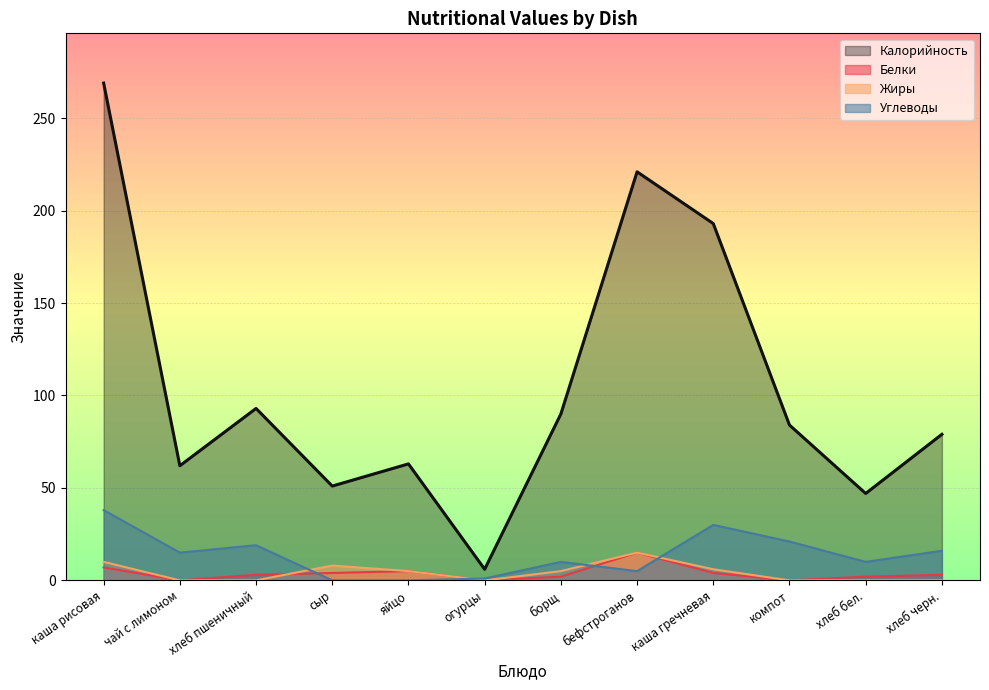

Which series has the largest range (max minus min)?

Калорийность